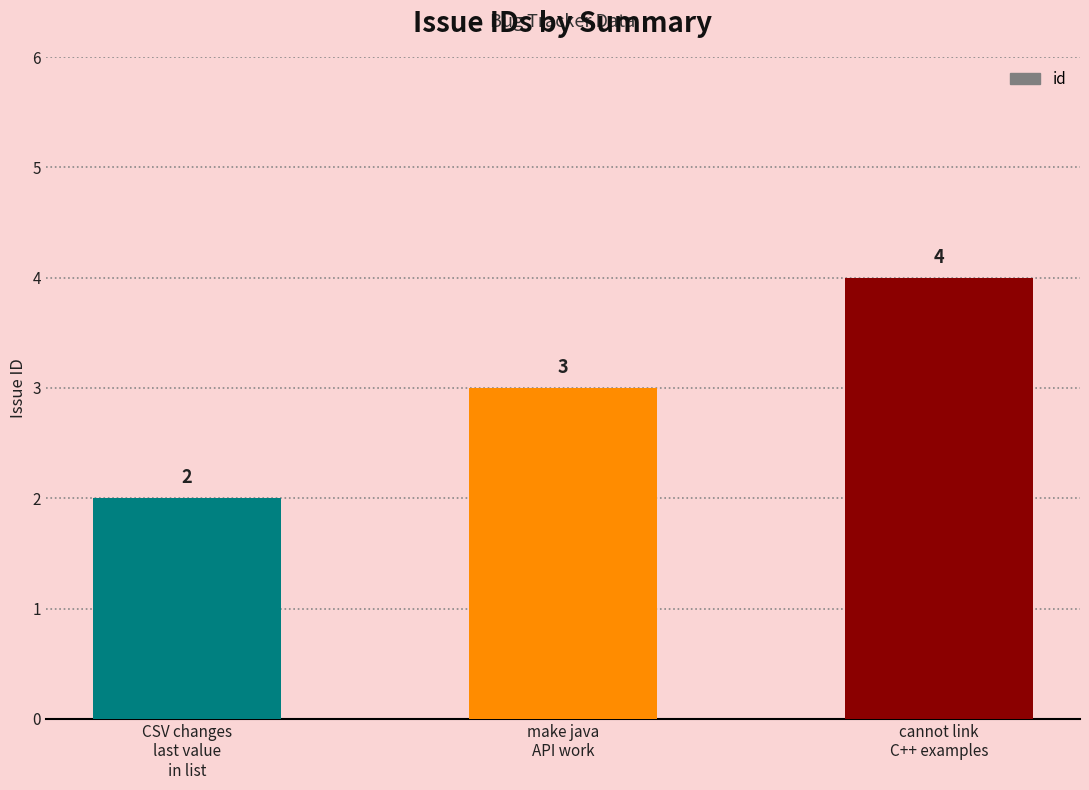

True or false: the data shows 1 at CSV changes
last value
in list.

False